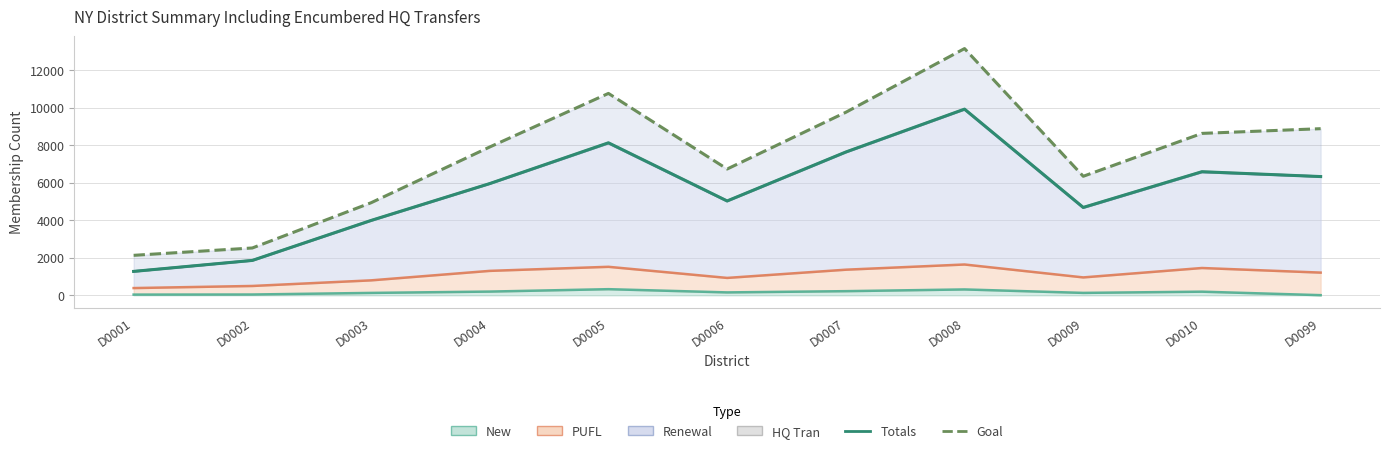

True or false: Totals has a value of 10594 at D0004.

False